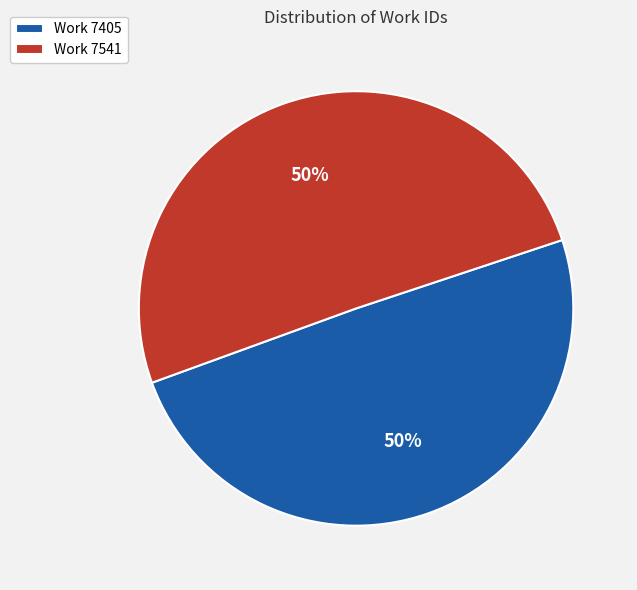

Is the sum of Work 7541 and Work 7405 greater than half?

Yes